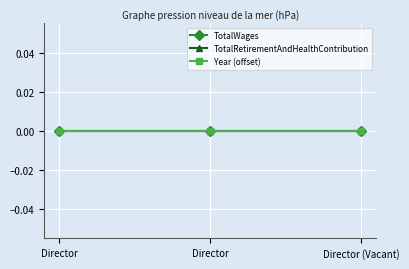

Count the number of categories in the chart.

3